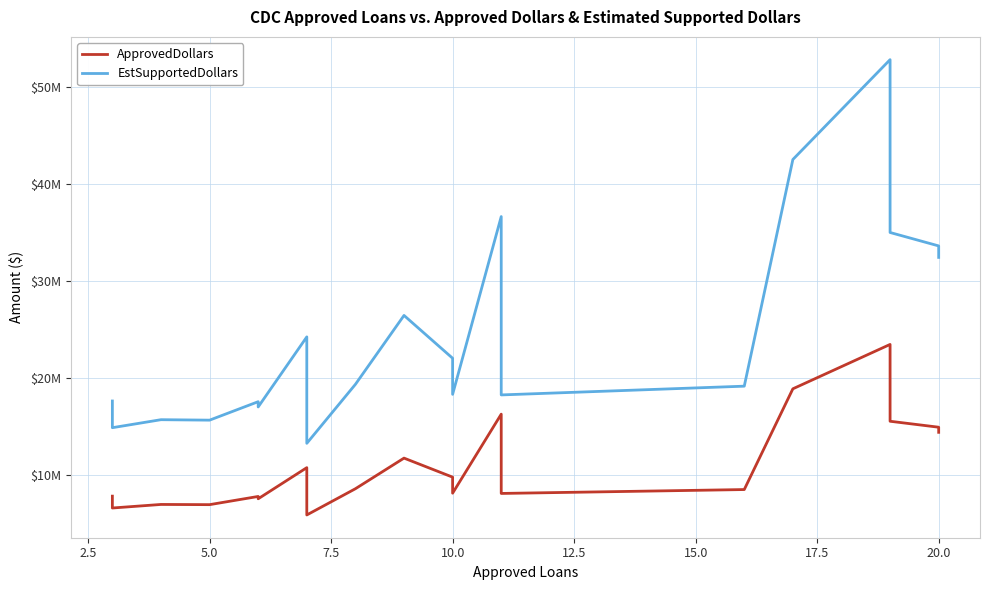

True or false: EstSupportedDollars has a value of 58013562 at 12.

False